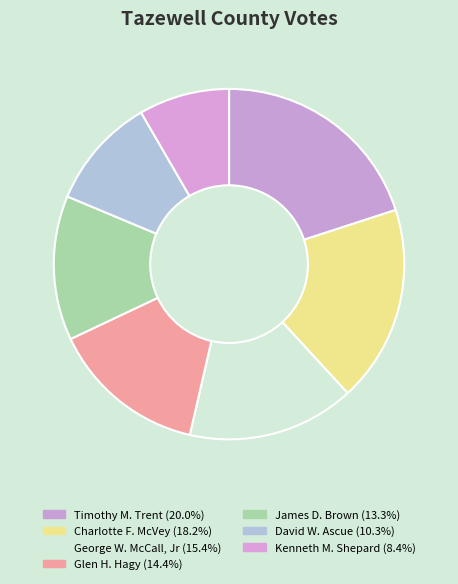

To the nearest percent, what is the difference between the largest and smallest slice percentages?

12%